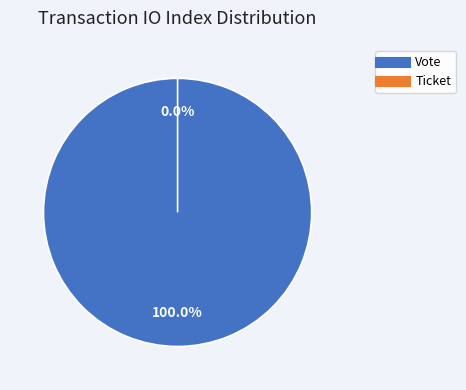

Is it true that Ticket is 0% of the pie?

True